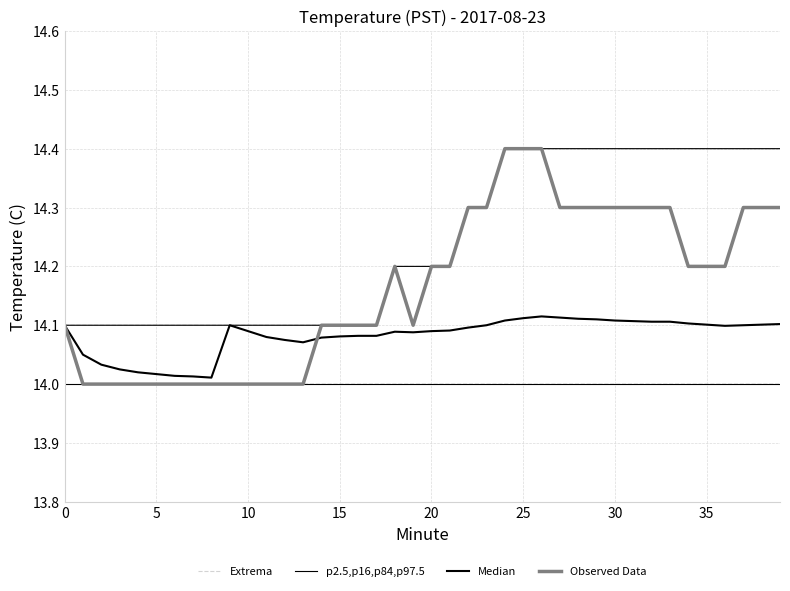

Reading left to right, extract all data points from this chart.

Extrema: 14.1	14.1	14.1	14.1	14.1	14.1	14.1	14.1	14.1	14.1	14.1	14.1	14.1	14.1	14.1	14.1	14.1	14.1	14.2	14.2	14.2	14.2	14.3	14.3	14.4	14.4	14.4	14.4	14.4	14.4	14.4	14.4	14.4	14.4	14.4	14.4	14.4	14.4	14.4	14.4
p2.5,p16,p84,p97.5: 14.0	14.0	14.0	14.0	14.0	14.0	14.0	14.0	14.0	14.0	14.0	14.0	14.0	14.0	14.0	14.0	14.0	14.0	14.0	14.0	14.0	14.0	14.0	14.0	14.0	14.0	14.0	14.0	14.0	14.0	14.0	14.0	14.0	14.0	14.0	14.0	14.0	14.0	14.0	14.0
Median: 14.1	14.1	14.0	14.0	14.0	14.0	14.0	14.0	14.0	14.1	14.1	14.1	14.1	14.1	14.1	14.1	14.1	14.1	14.1	14.1	14.1	14.1	14.1	14.1	14.1	14.1	14.1	14.1	14.1	14.1	14.1	14.1	14.1	14.1	14.1	14.1	14.1	14.1	14.1	14.1
Observed Data: 14.1	14.0	14.0	14.0	14.0	14.0	14.0	14.0	14.0	14.0	14.0	14.0	14.0	14.0	14.1	14.1	14.1	14.1	14.2	14.1	14.2	14.2	14.3	14.3	14.4	14.4	14.4	14.3	14.3	14.3	14.3	14.3	14.3	14.3	14.2	14.2	14.2	14.3	14.3	14.3